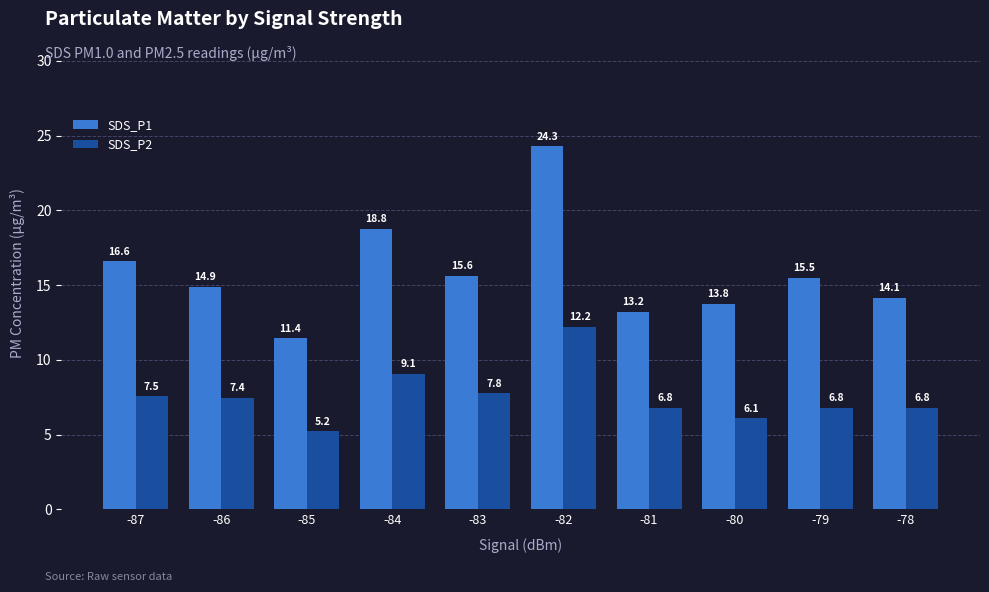

How many data points in SDS_P2 are less than 7?

5